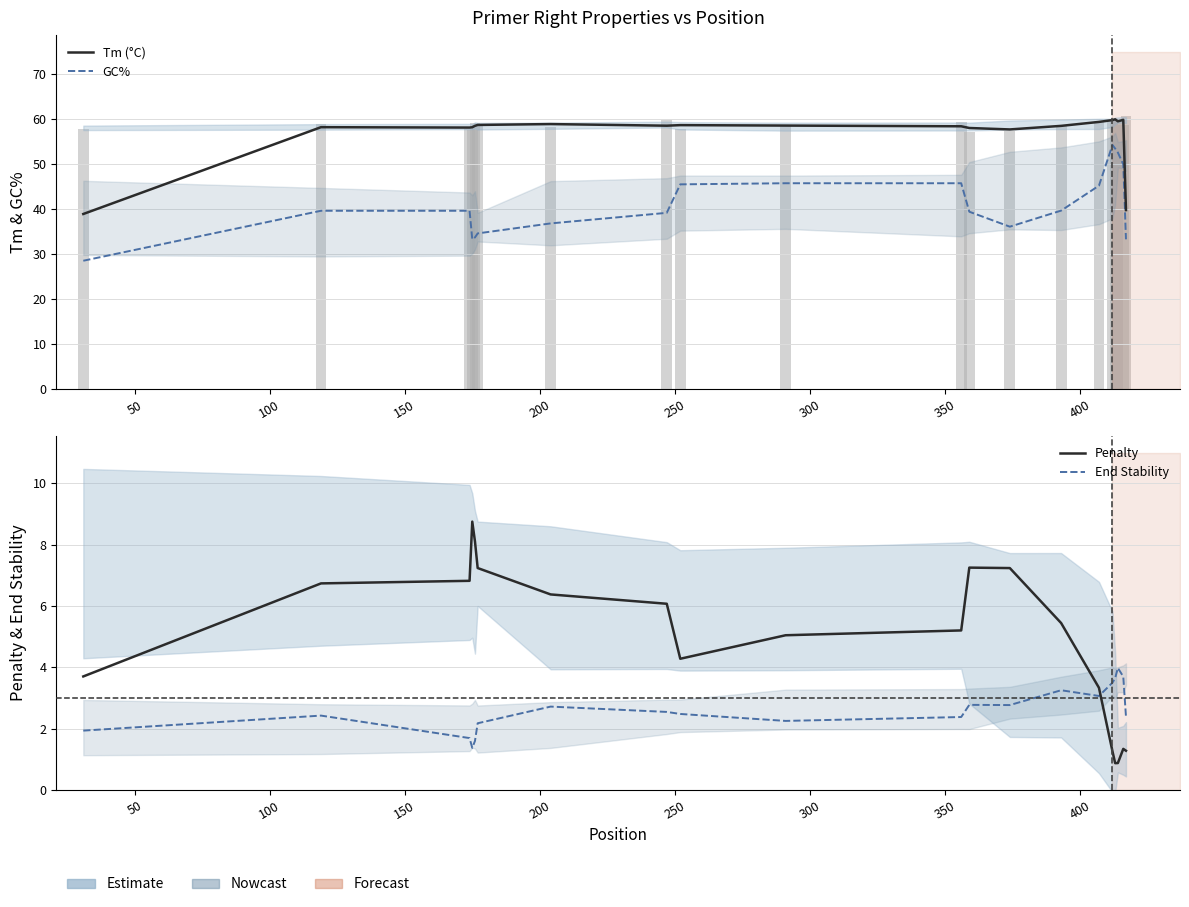

Rank the series by their maximum value, from highest to lowest.

Tm (°C), GC%, Penalty, End Stability